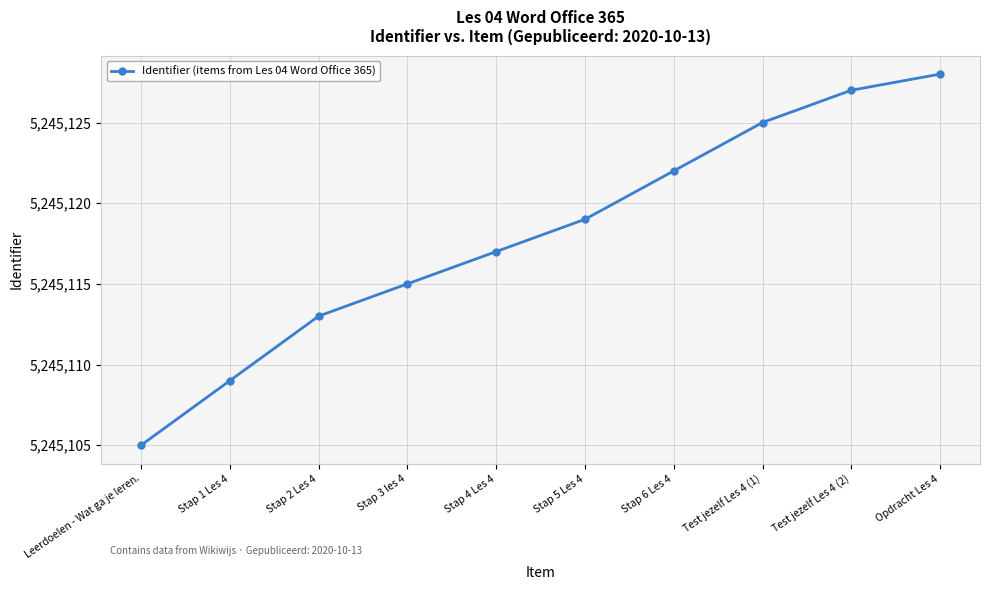

What is the difference between the values at Stap 2 Les 4 and Leerdoelen - Wat ga je leren.?

8